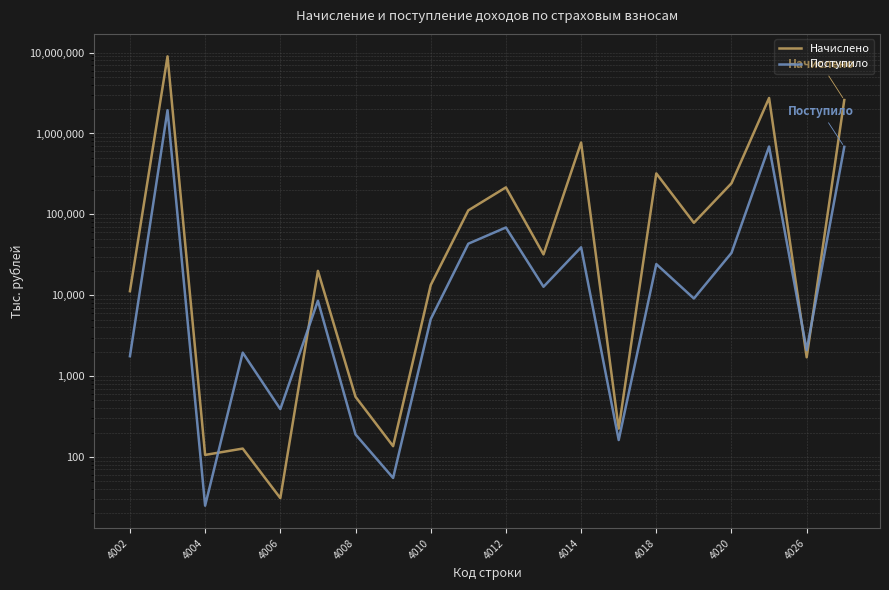

What is the minimum value for Поступило?

25